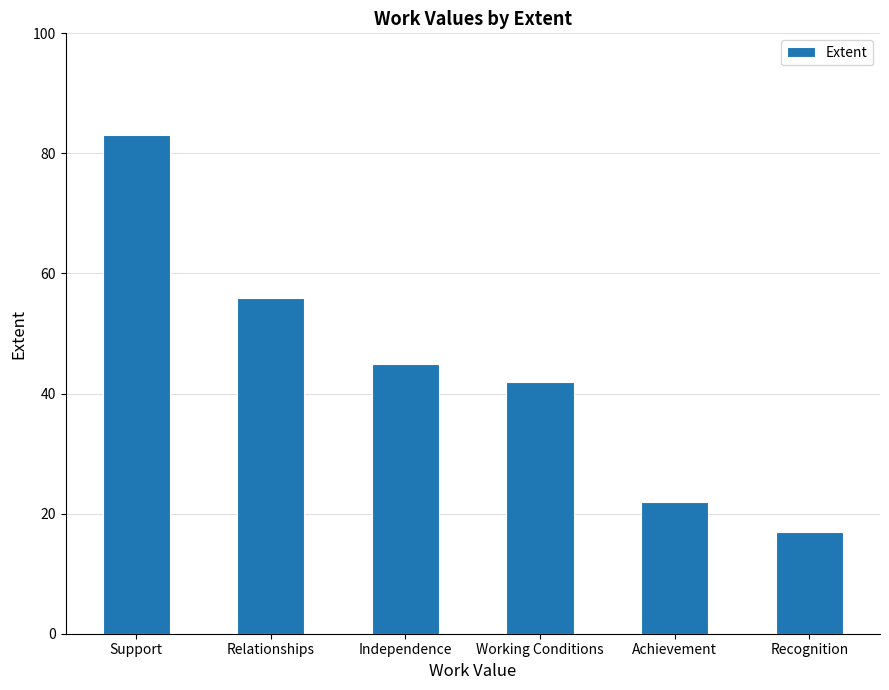

What is the value of the 1st bar from the left?

83